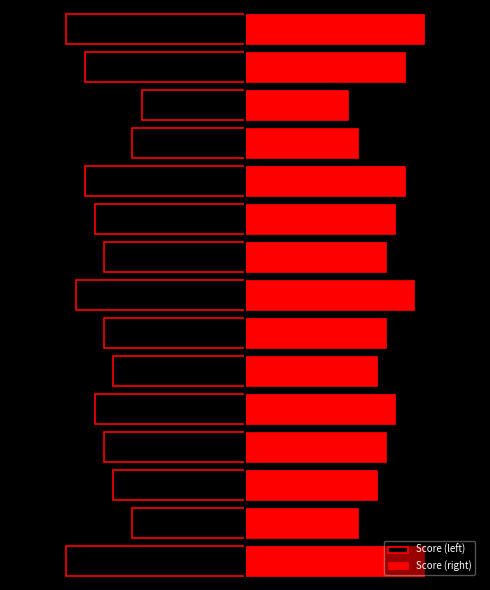

Reading left to right, what are all the values shown in this chart?

Score (left): 0=-19	1=-12	2=-14	3=-15	4=-16	5=-14	6=-15	7=-18	8=-15	9=-16	10=-17	11=-12	12=-11	13=-17	14=-19
Score (right): 0=19	1=12	2=14	3=15	4=16	5=14	6=15	7=18	8=15	9=16	10=17	11=12	12=11	13=17	14=19